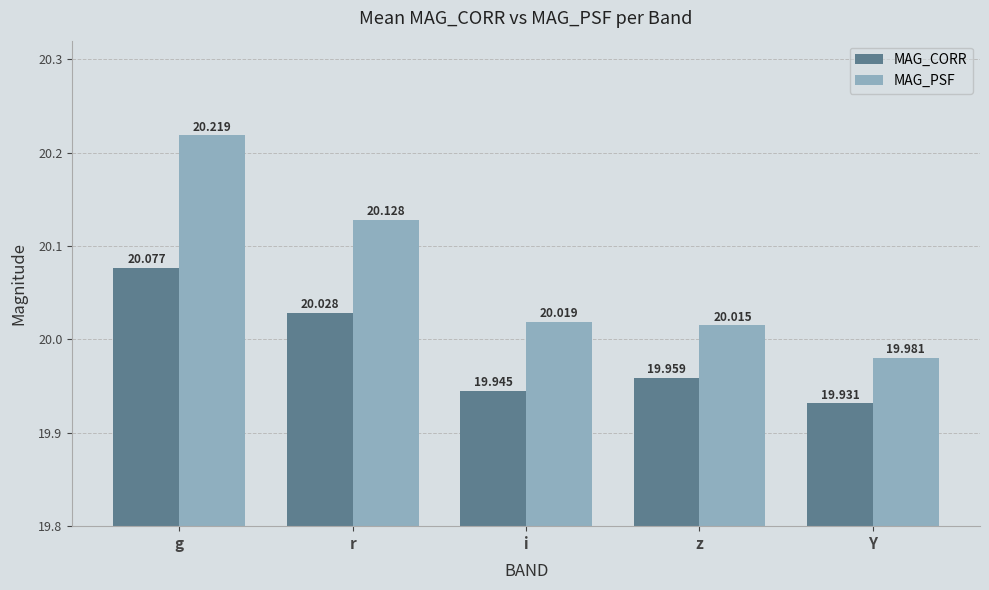

What position from the left is g?

1